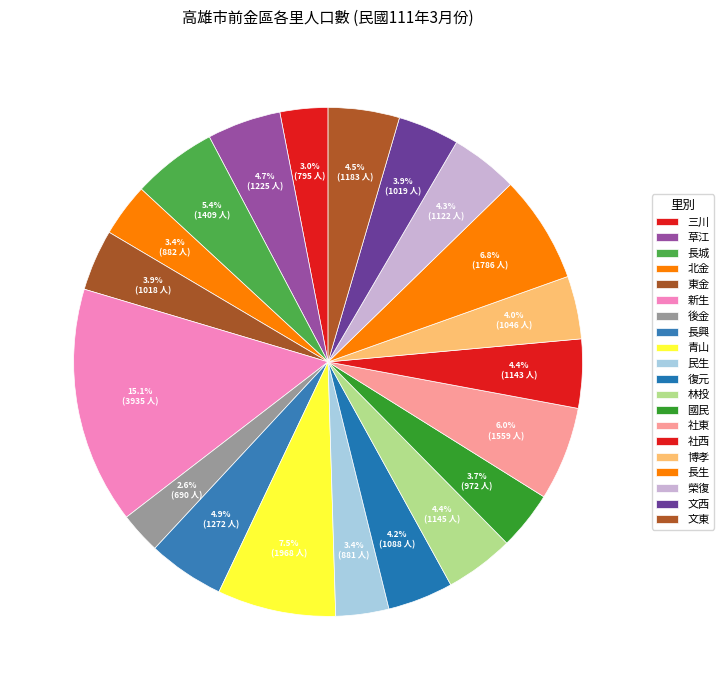

Which slice is the smallest?

後金